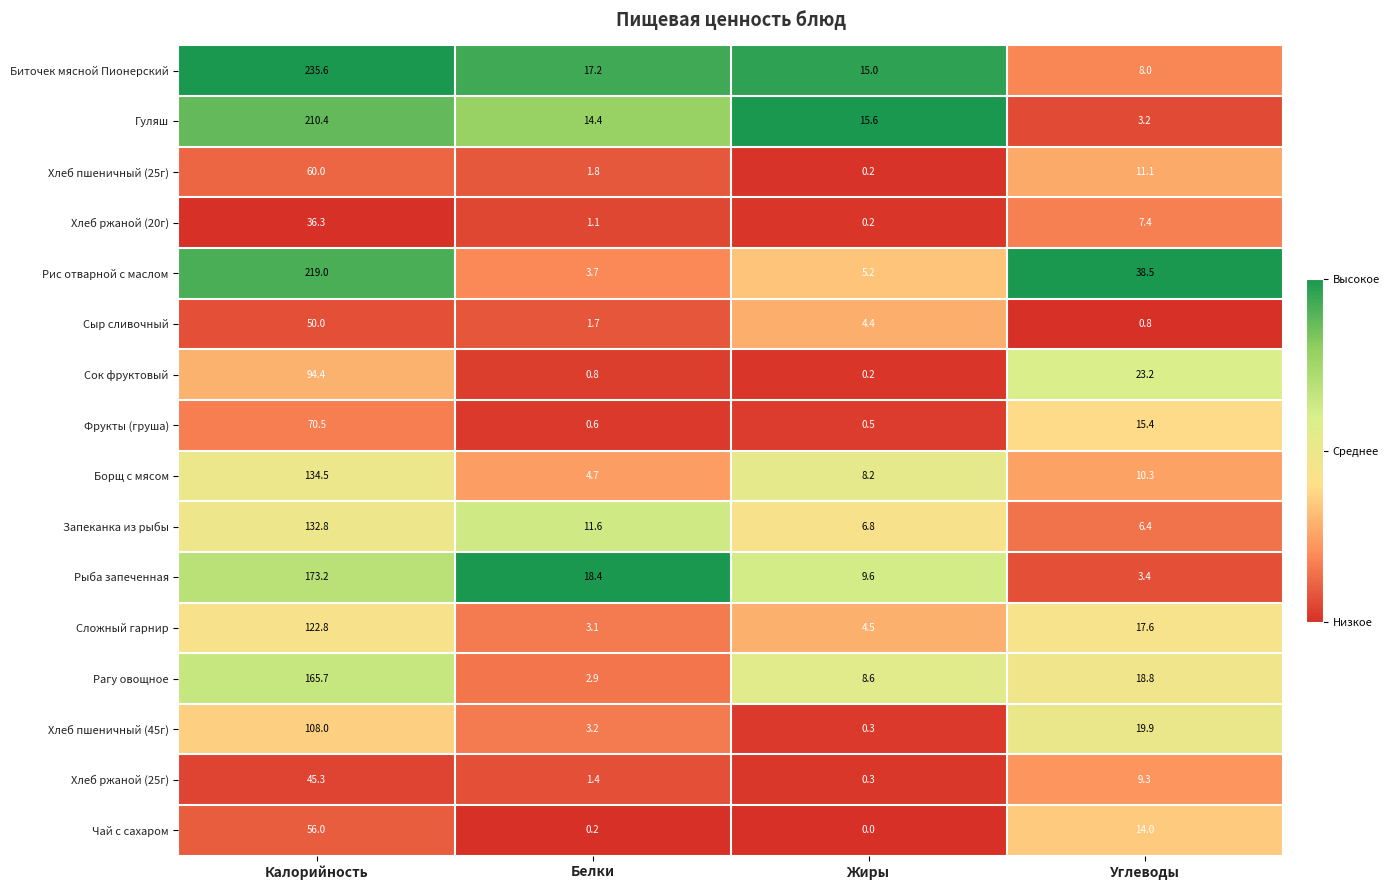

At which category does the chart reach its minimum across all series?

Жиры